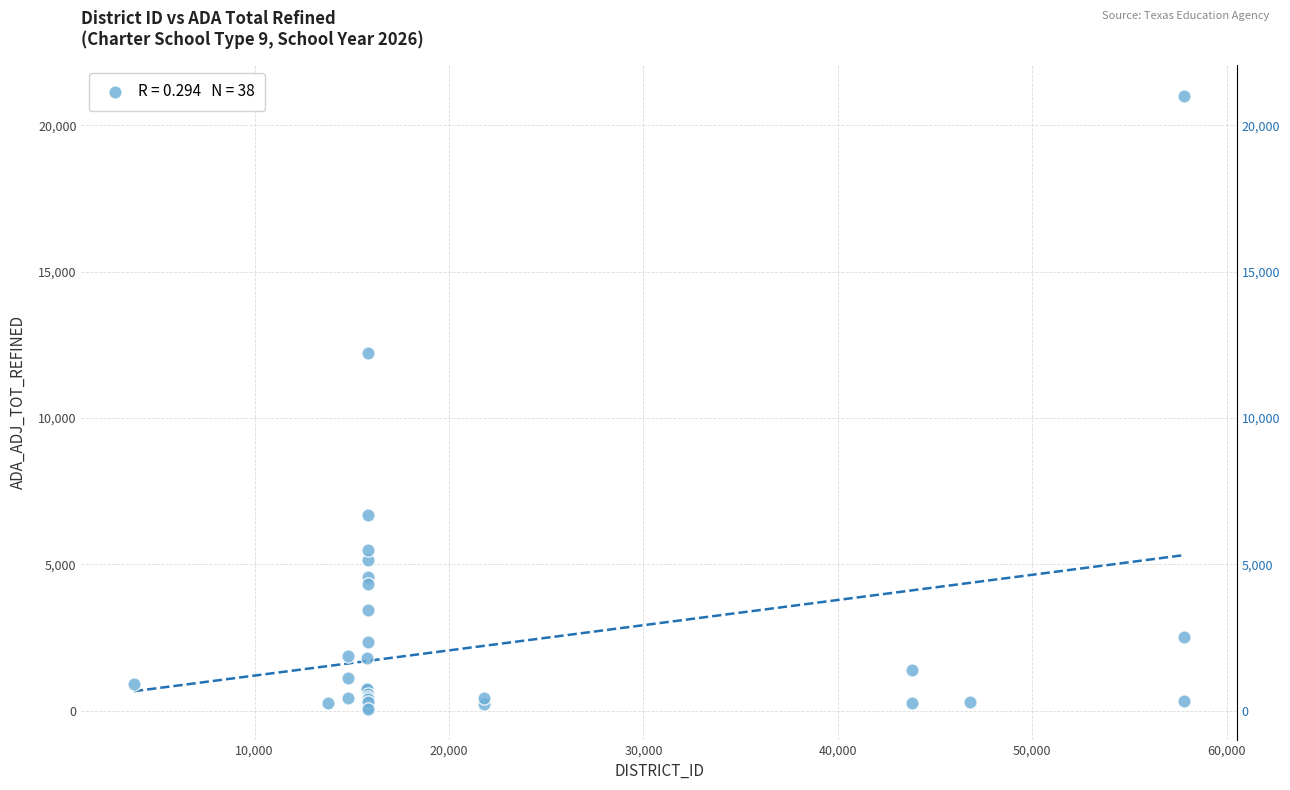

What Y value in the scatter plot is closest to 10539?

12236.1